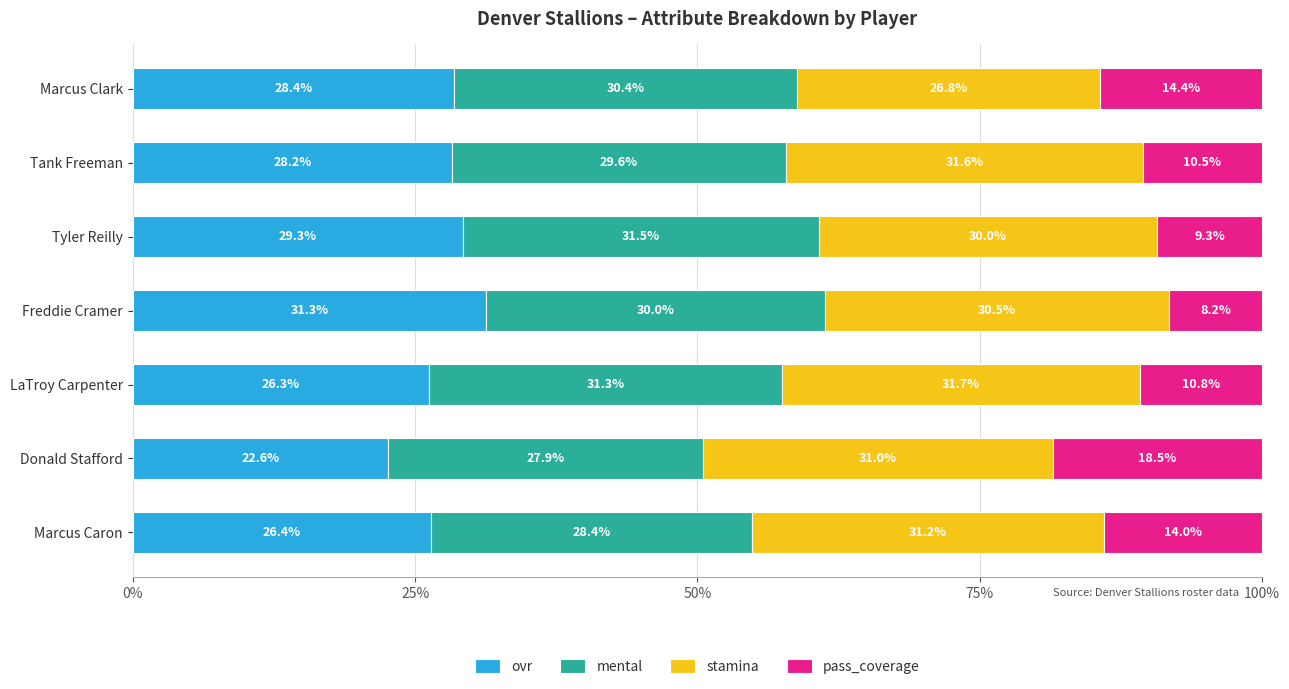

What is the sum of the ovr values at Tank Freeman and LaTroy Carpenter?

54.5